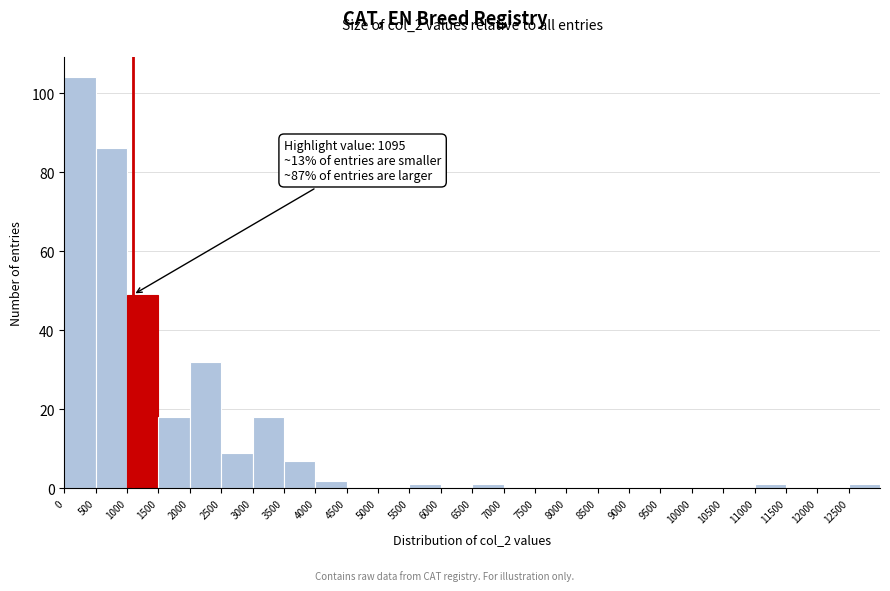

Which range on the x-axis has the tallest bar?

0 to 500